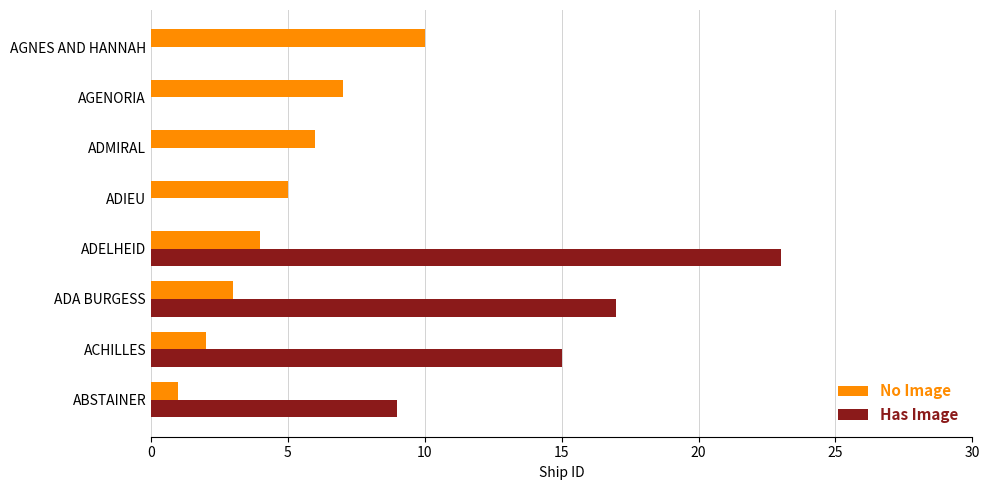

What is the sum of the No Image values at ADA BURGESS and ACHILLES?

5